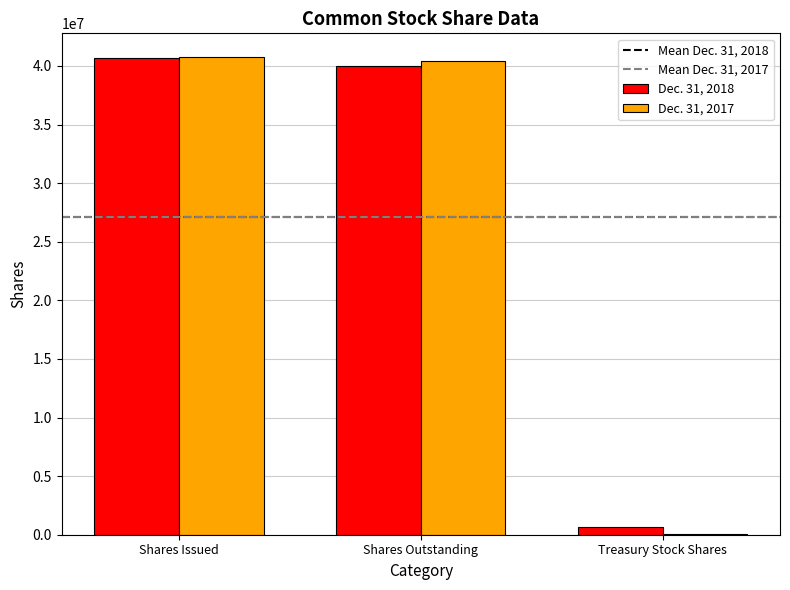

True or false: Dec. 31, 2018 has a value of 53694386 at Shares Issued.

False